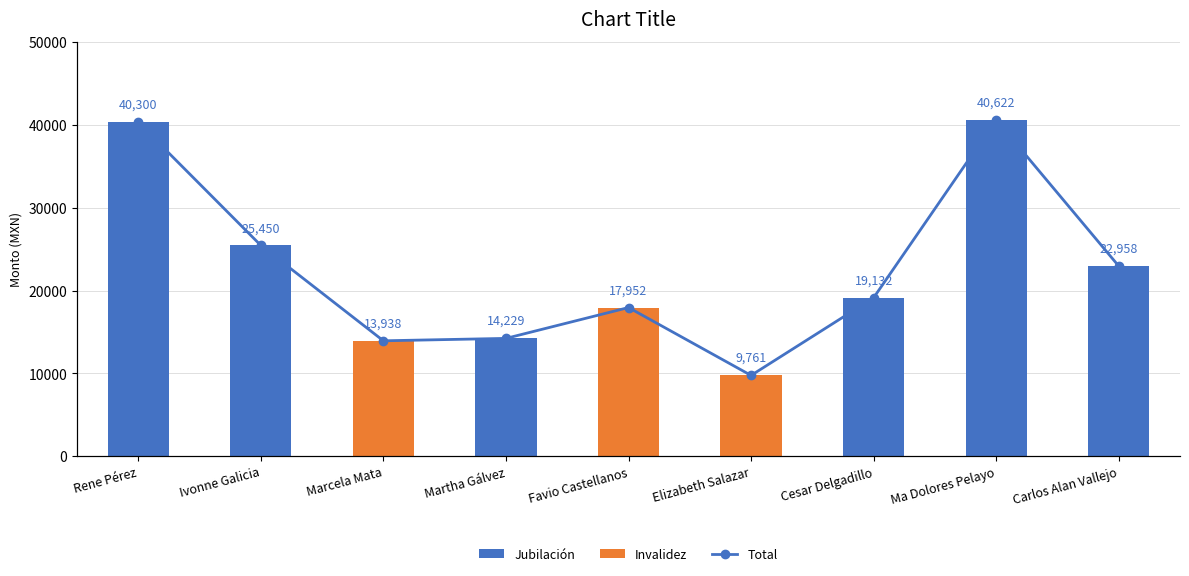

Is it true that Jubilación equals 21125.8 at Martha Gálvez?

False